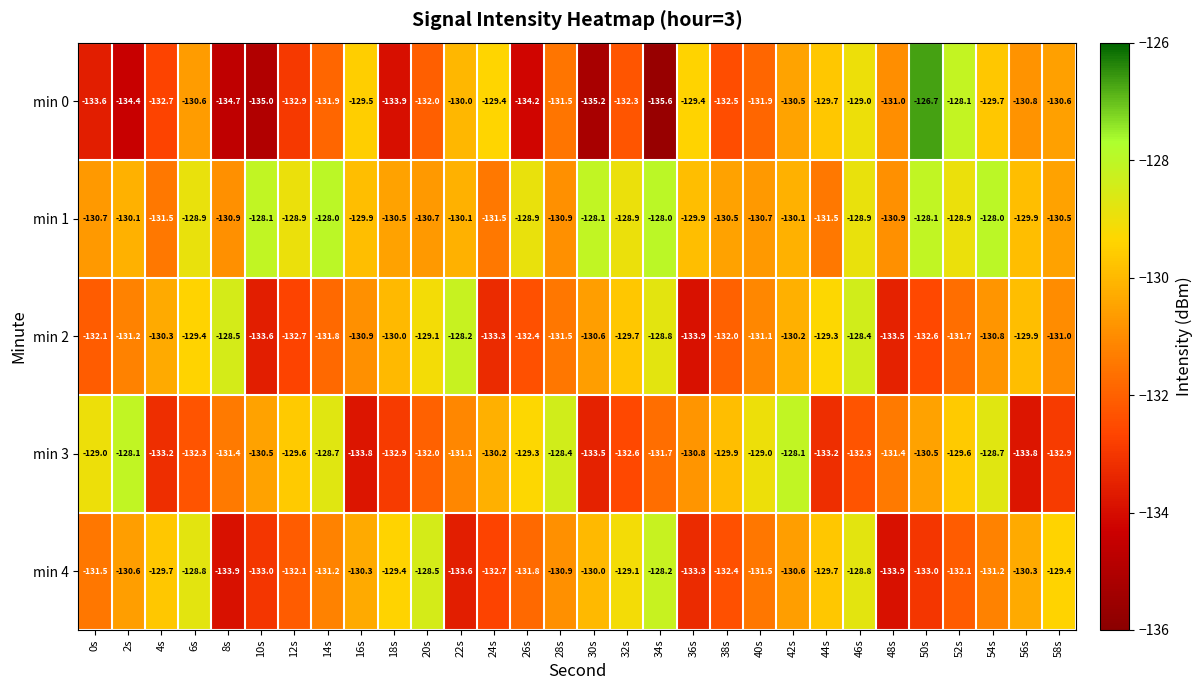

What is the difference between the min 2 values at 22s and 40s?

2.9